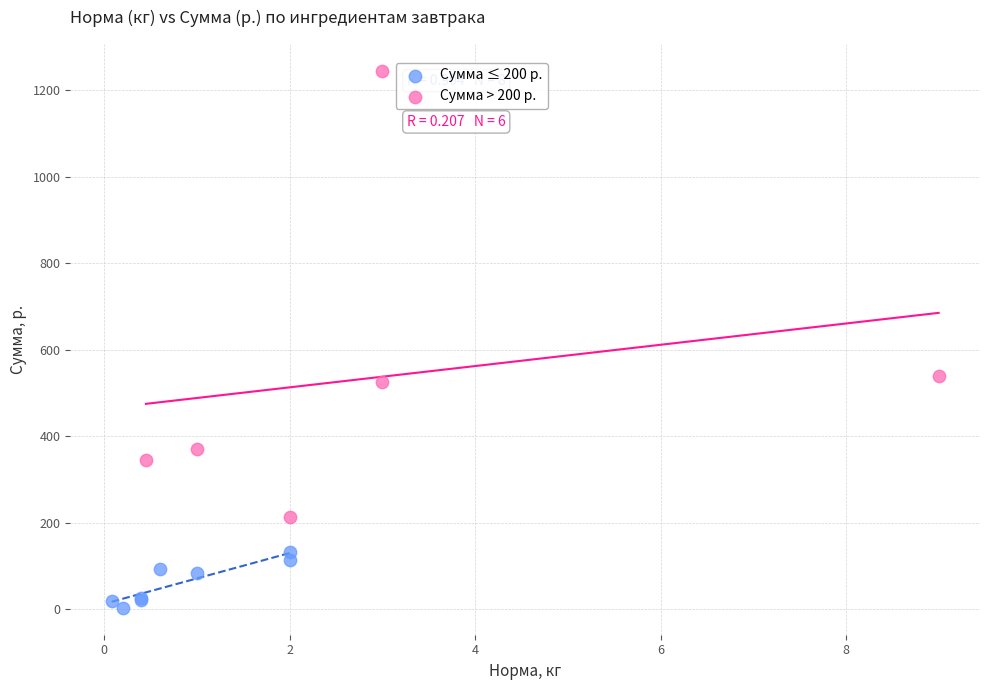

Which series contains the lowest Y value?

Сумма ≤ 200 р.